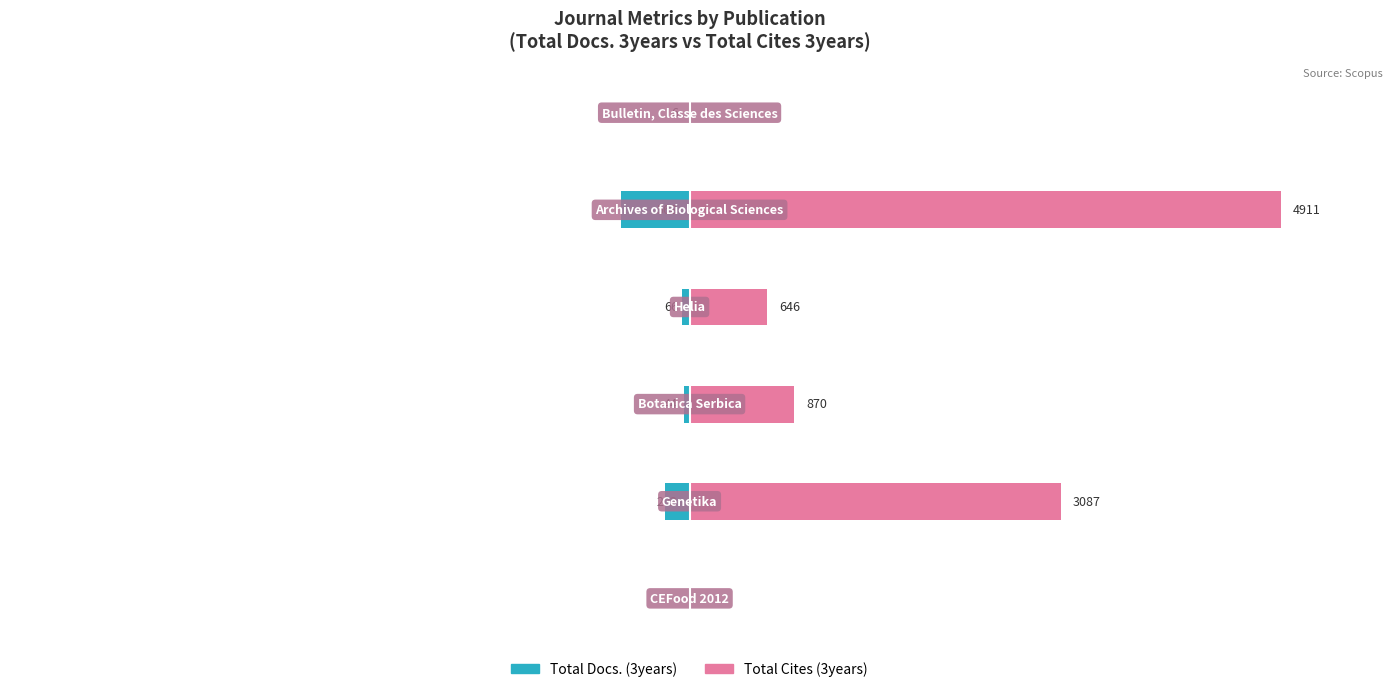

What are all the series names shown in the legend?

Total Docs. (3years), Total Cites (3years)